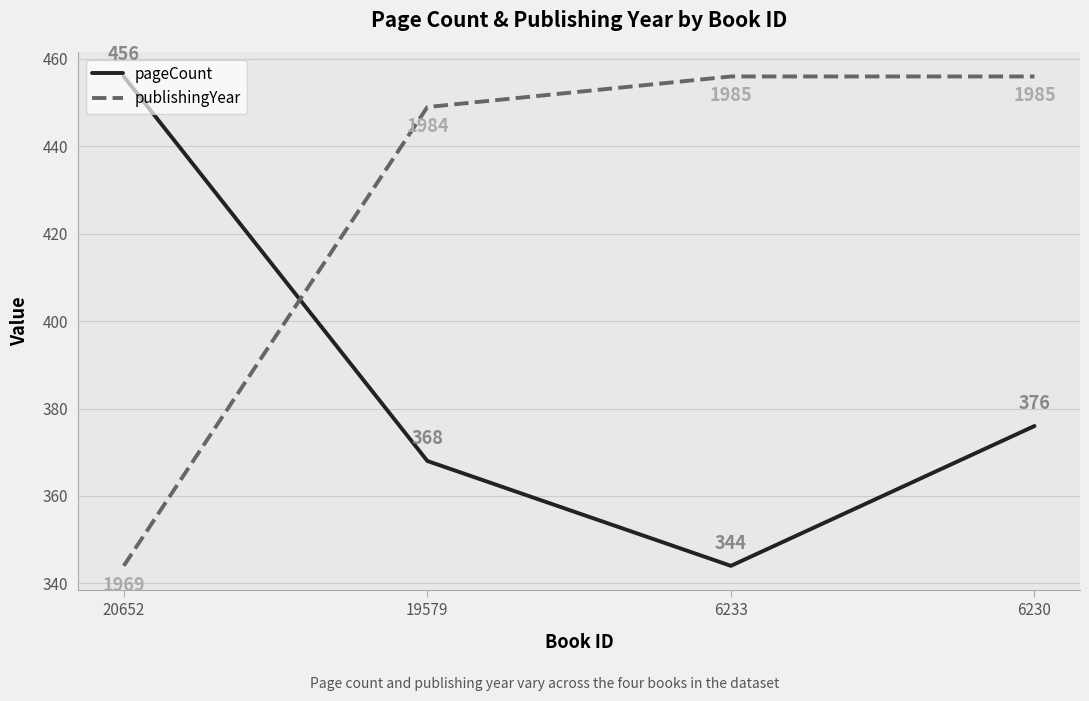

How many intersections are there between pageCount and publishingYear?

1